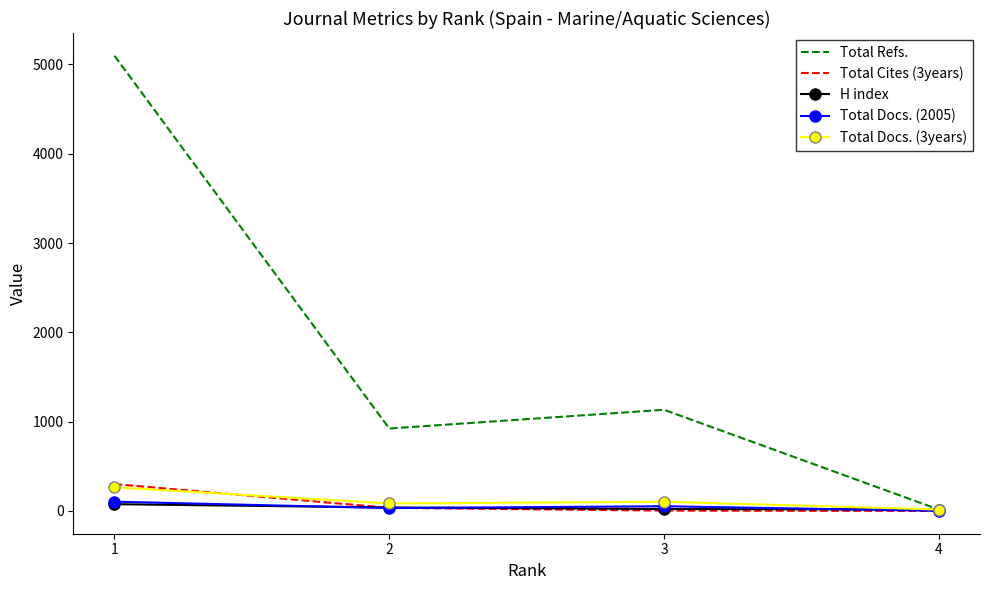

Which series has the widest spread of values?

Total Refs.